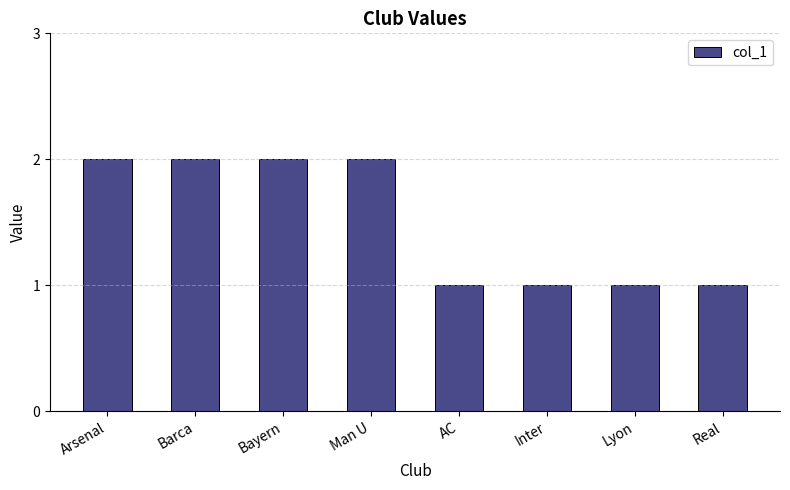

What is the maximum value shown in the chart?

2